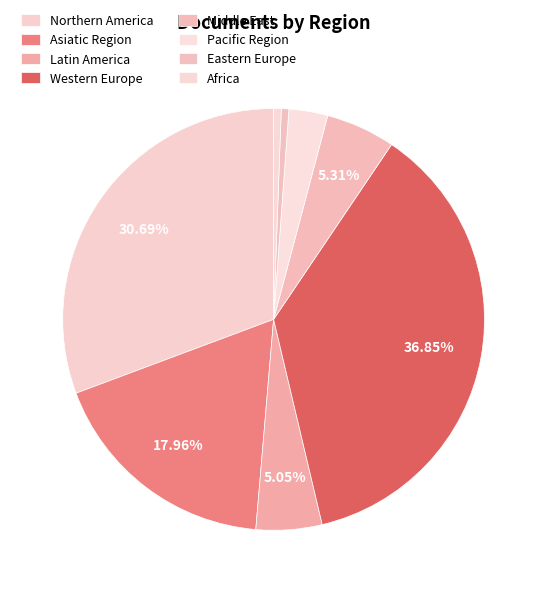

Is it true that Middle East is 19% of the pie?

False